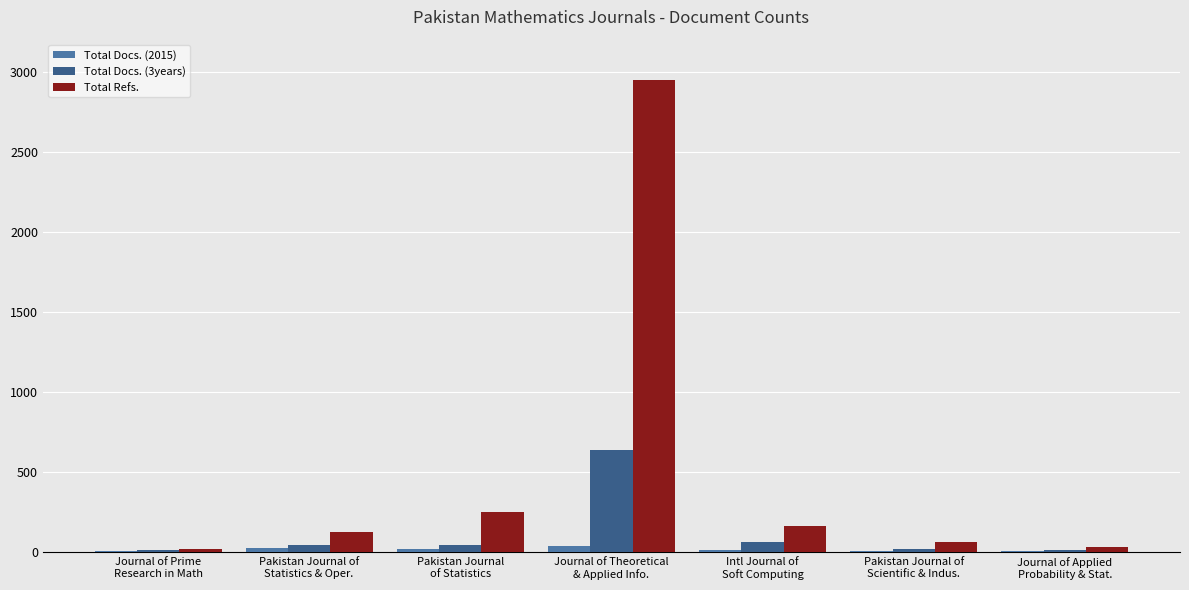

What is the sum of the Total Docs. (3years) values at Pakistan Journal
of Statistics and Pakistan Journal of
Statistics & Oper.?

95